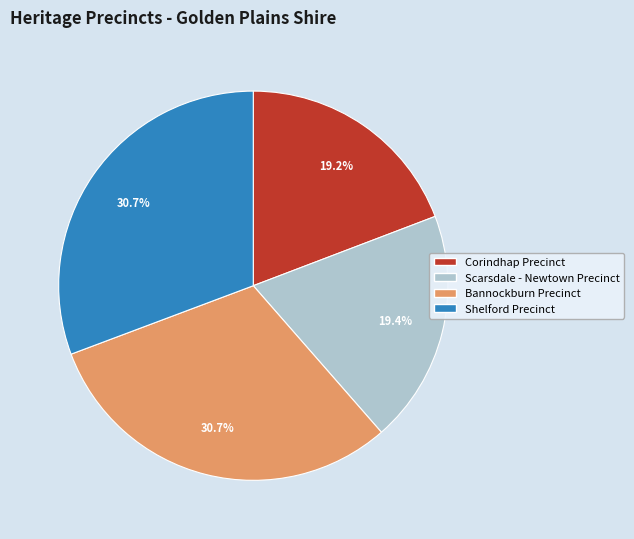

To the nearest percent, what is the combined percentage of Corindhap Precinct and Scarsdale - Newtown Precinct?

39%